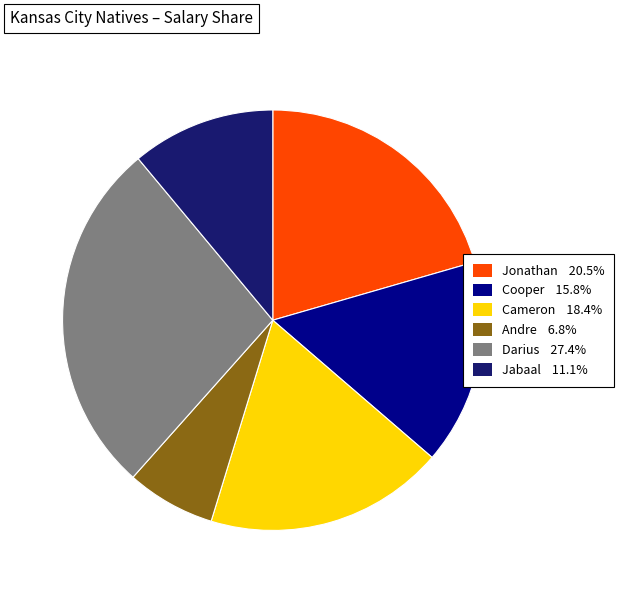

Do Darius and Cooper together represent more than half of the pie?

No